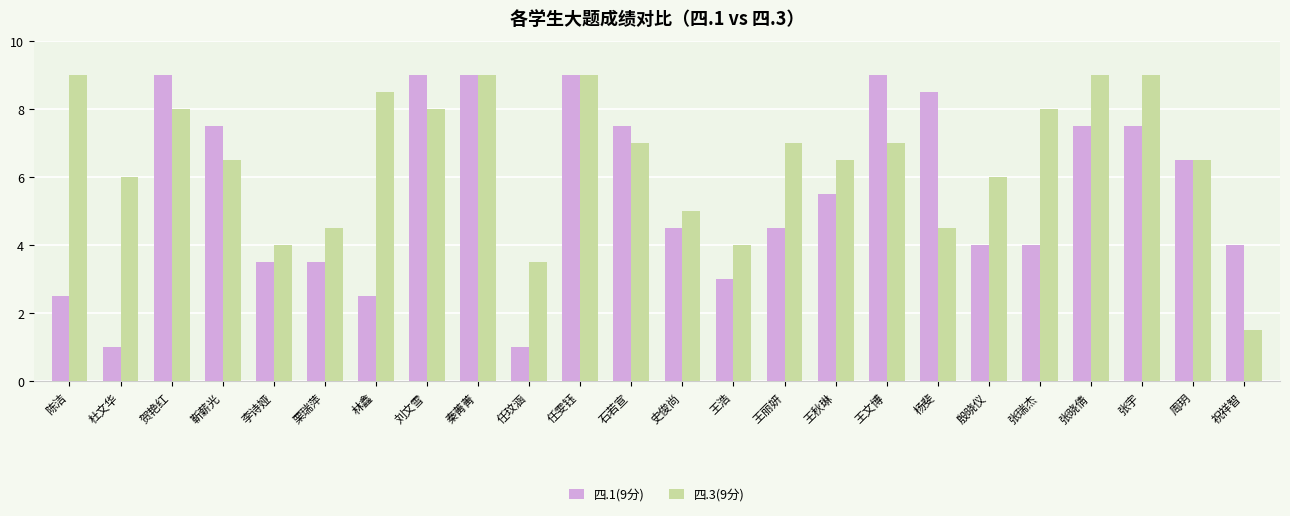

Reading left to right, transcribe all the data shown in this chart.

四.1(9分): 2.5	1.0	9.0	7.5	3.5	3.5	2.5	9.0	9.0	1.0	9.0	7.5	4.5	3.0	4.5	5.5	9.0	8.5	4.0	4.0	7.5	7.5	6.5	4.0
四.3(9分): 9.0	6.0	8.0	6.5	4.0	4.5	8.5	8.0	9.0	3.5	9.0	7.0	5.0	4.0	7.0	6.5	7.0	4.5	6.0	8.0	9.0	9.0	6.5	1.5